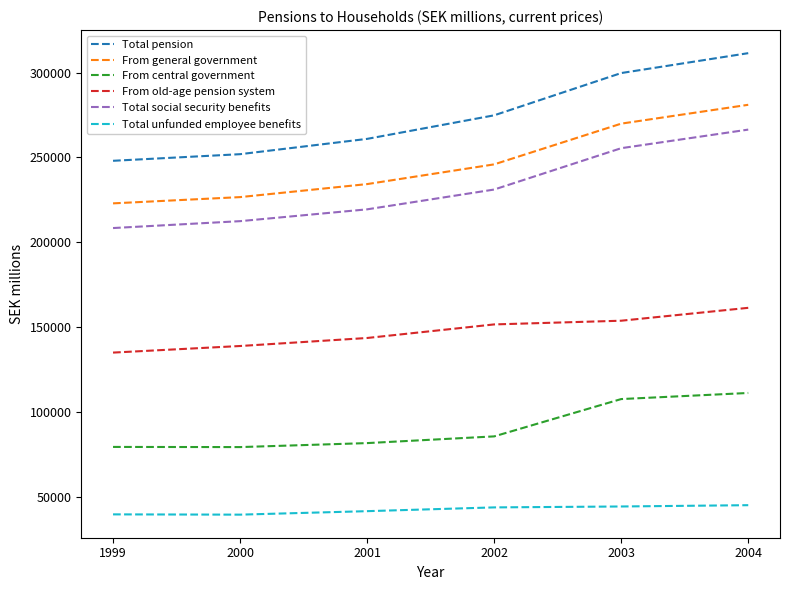

True or false: From general government has a value of 324031 at 2002.

False